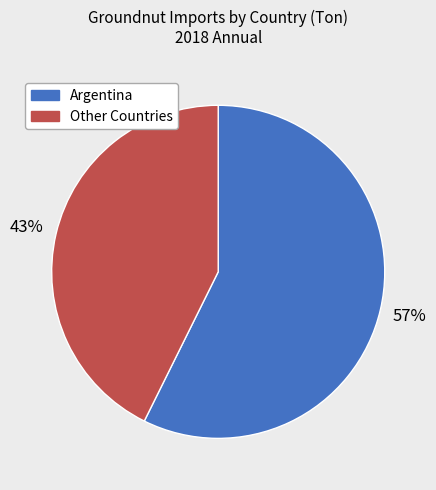

How many segments does this pie chart have?

2